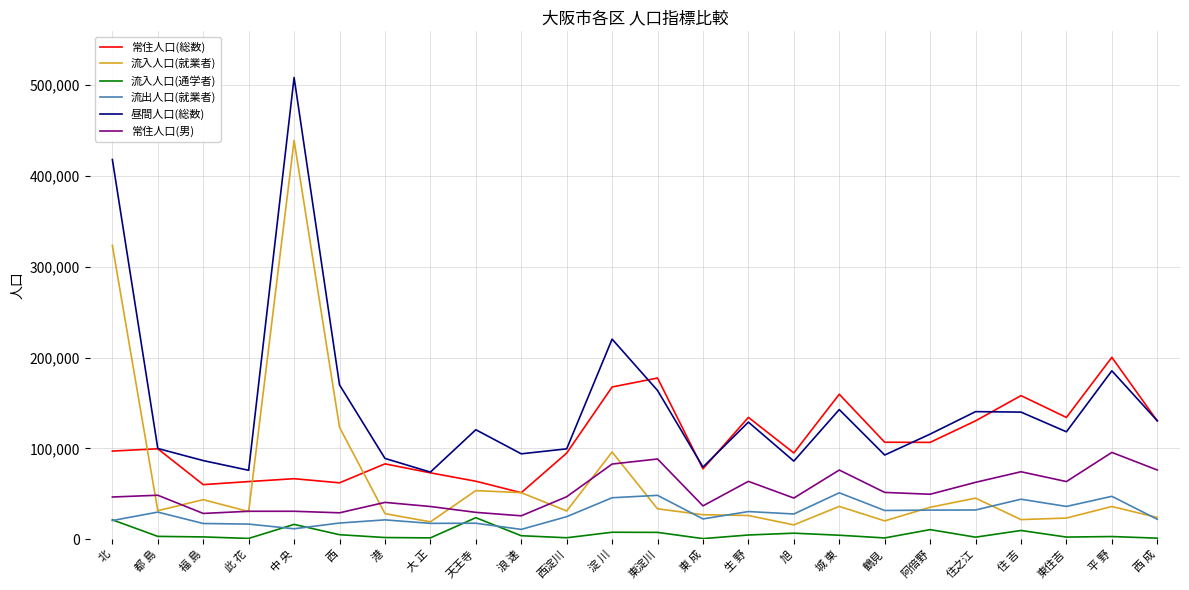

What is the sum of all 常住人口(男) values?

1261202